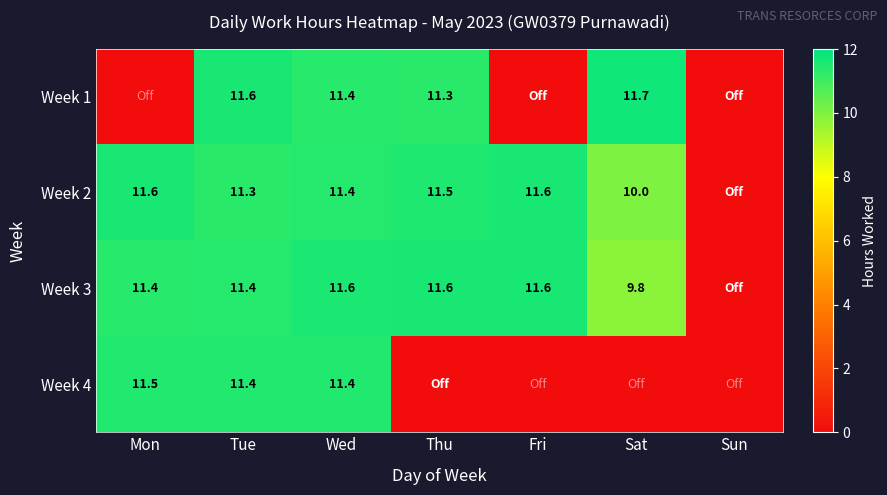

Is it true that Week 3 equals 15.3 at Sat?

False